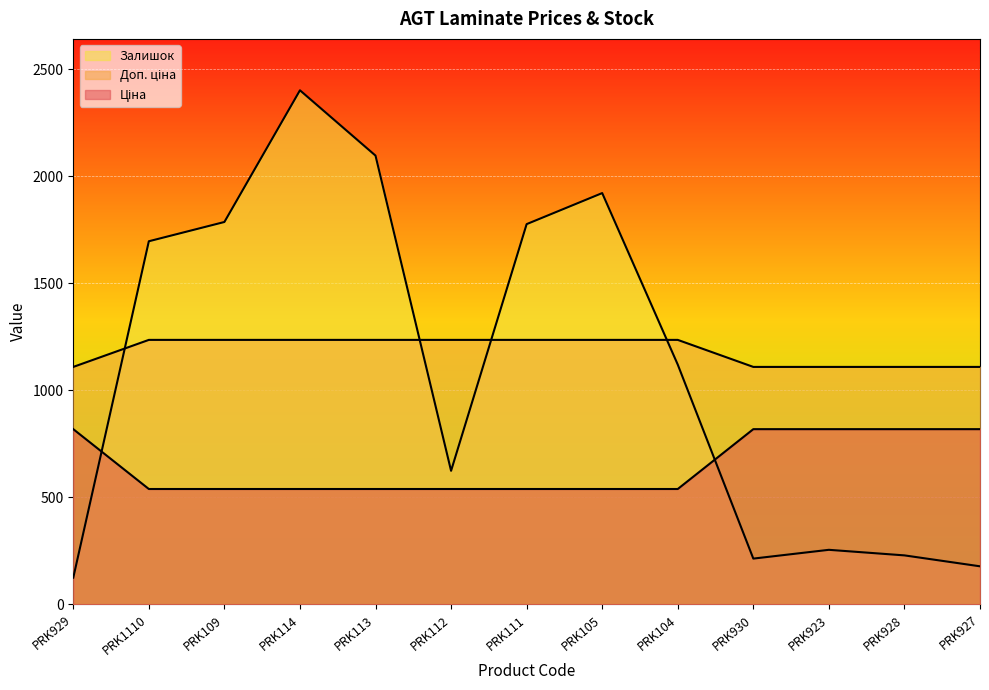

How many lines are shown in the chart?

3